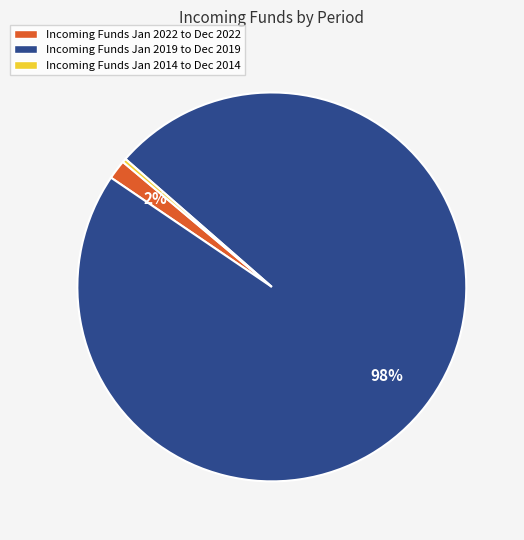

Which slice is the largest?

Incoming Funds Jan 2019 to Dec 2019